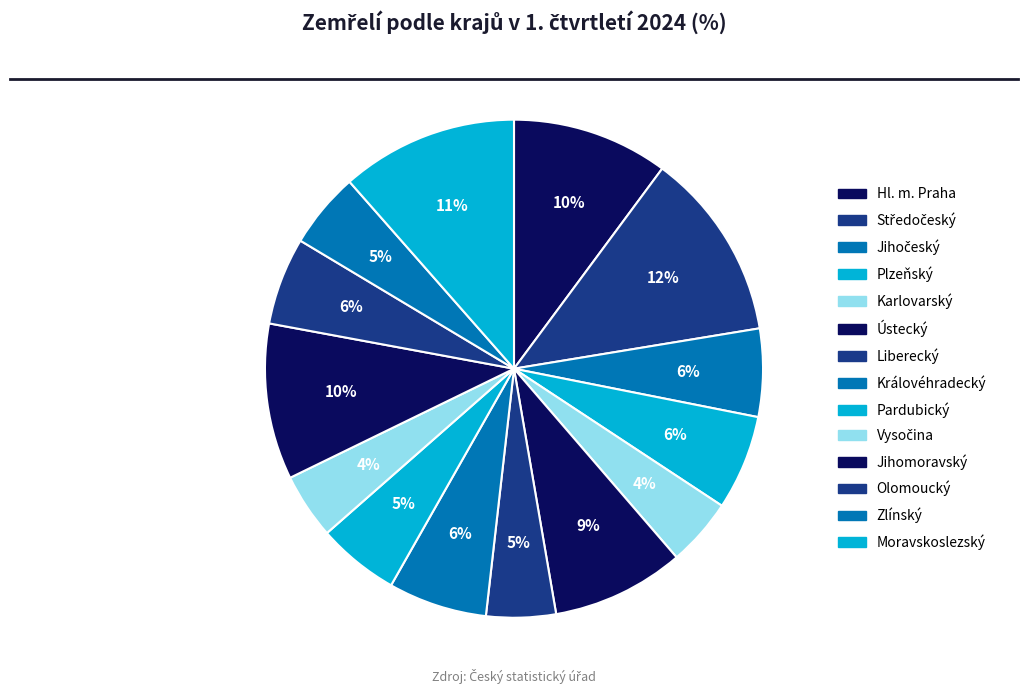

Rank the categories by value from lowest to highest.

Vysočina, Karlovarský, Liberecký, Zlínský, Pardubický, Olomoucký, Jihočeský, Plzeňský, Královéhradecký, Ústecký, Jihomoravský, Hl. m. Praha, Moravskoslezský, Středočeský